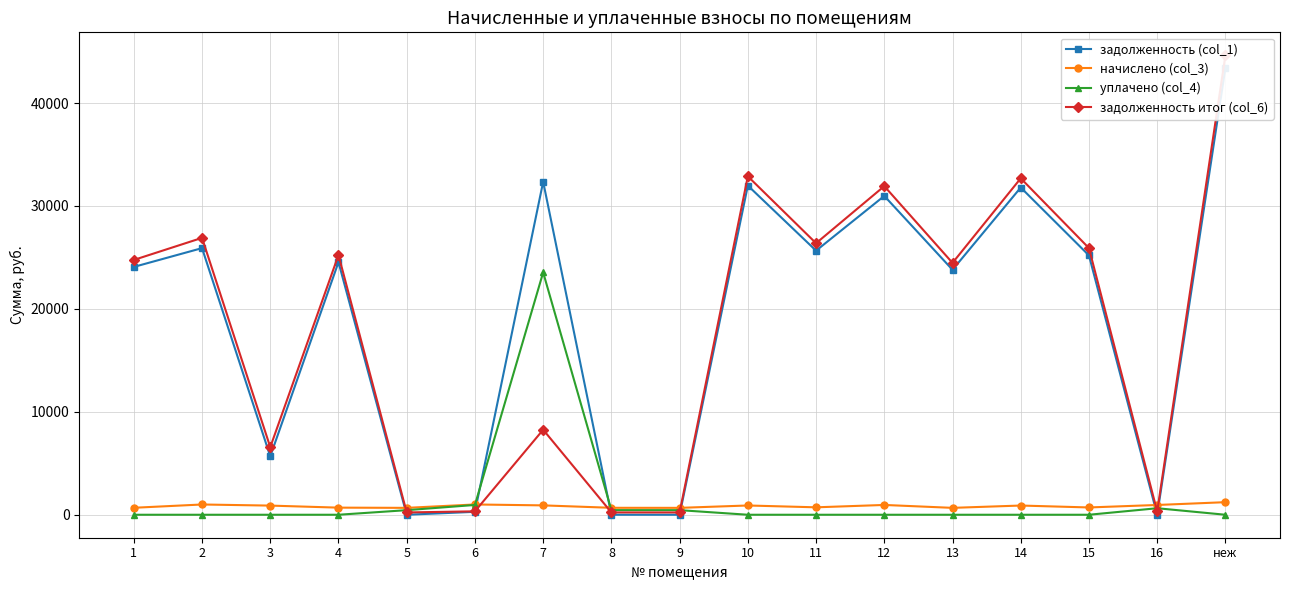

Which series has the largest total across all categories?

задолженность (col_1)